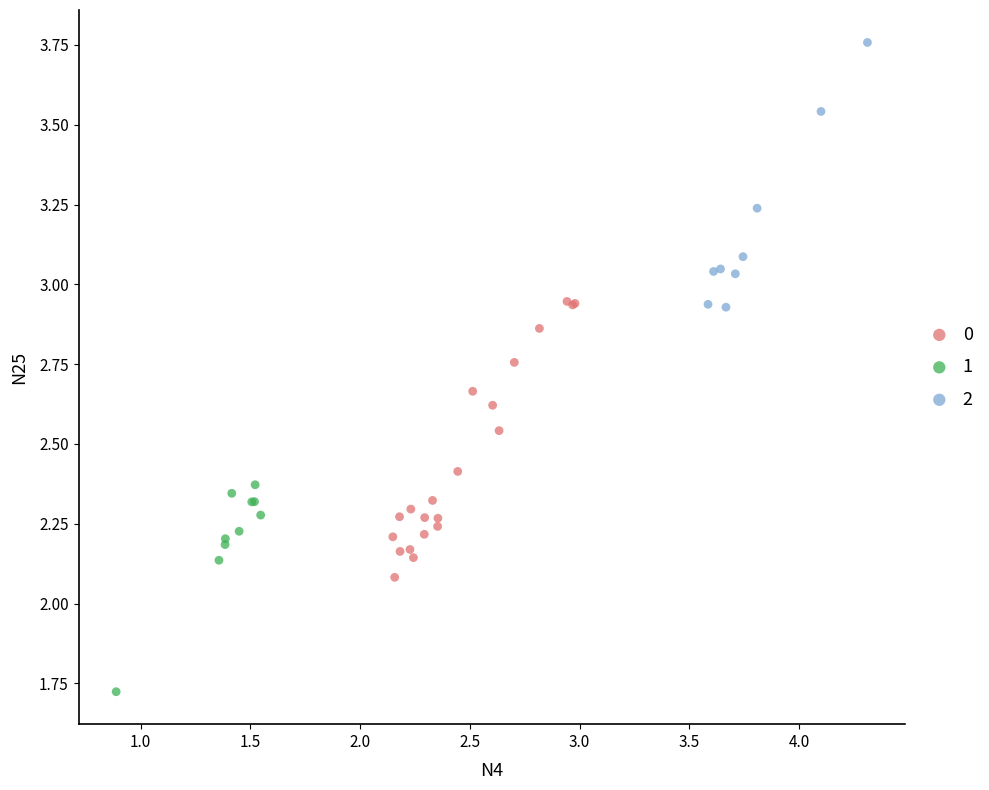

Which series has the widest spread of Y values?

0